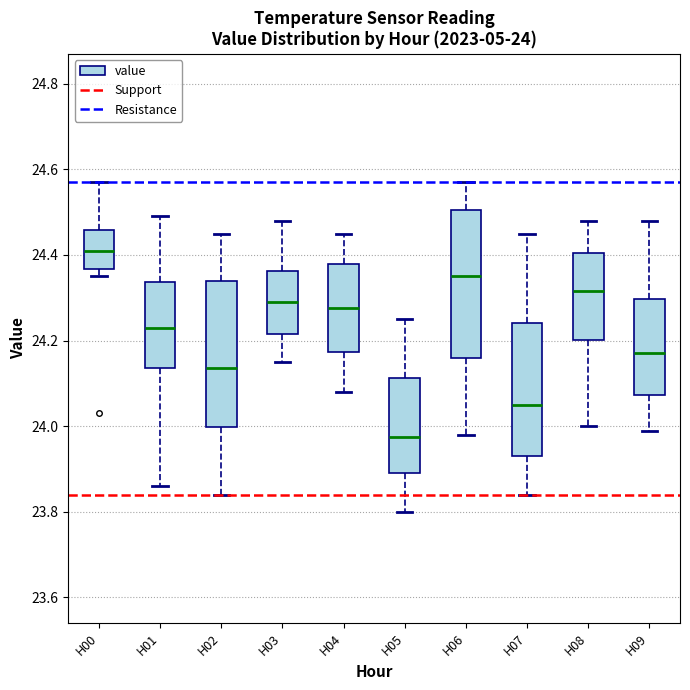

Which box has the lowest median line?

H05